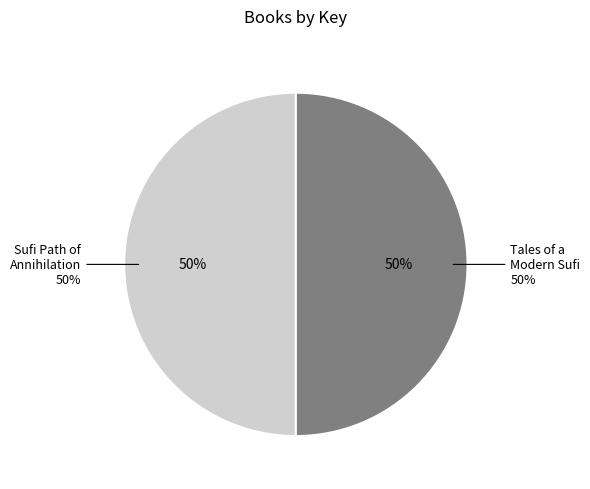

Combined, do Sufi Path of Annihilation (Key: 100445230) and Tales of a Modern Sufi (Key: 100445696) account for over 50%?

Yes